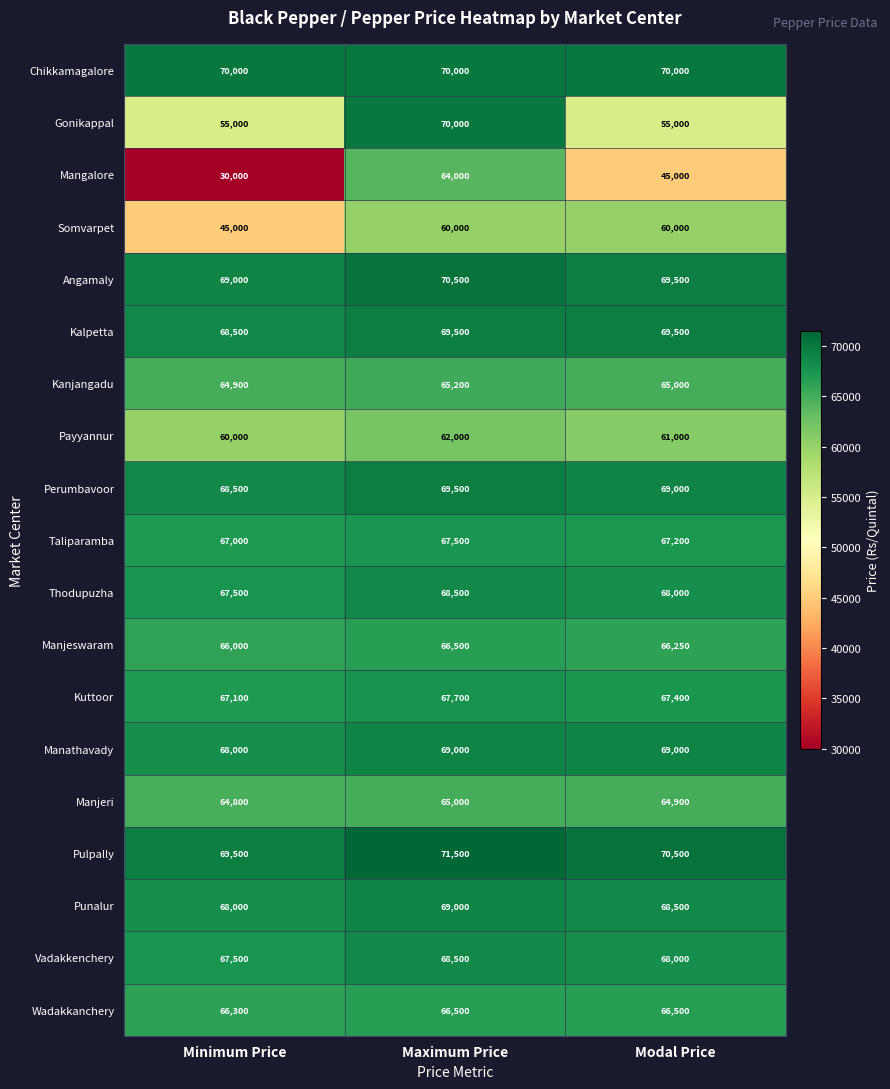

Which label corresponds to the smallest value in the chart?

Minimum Price